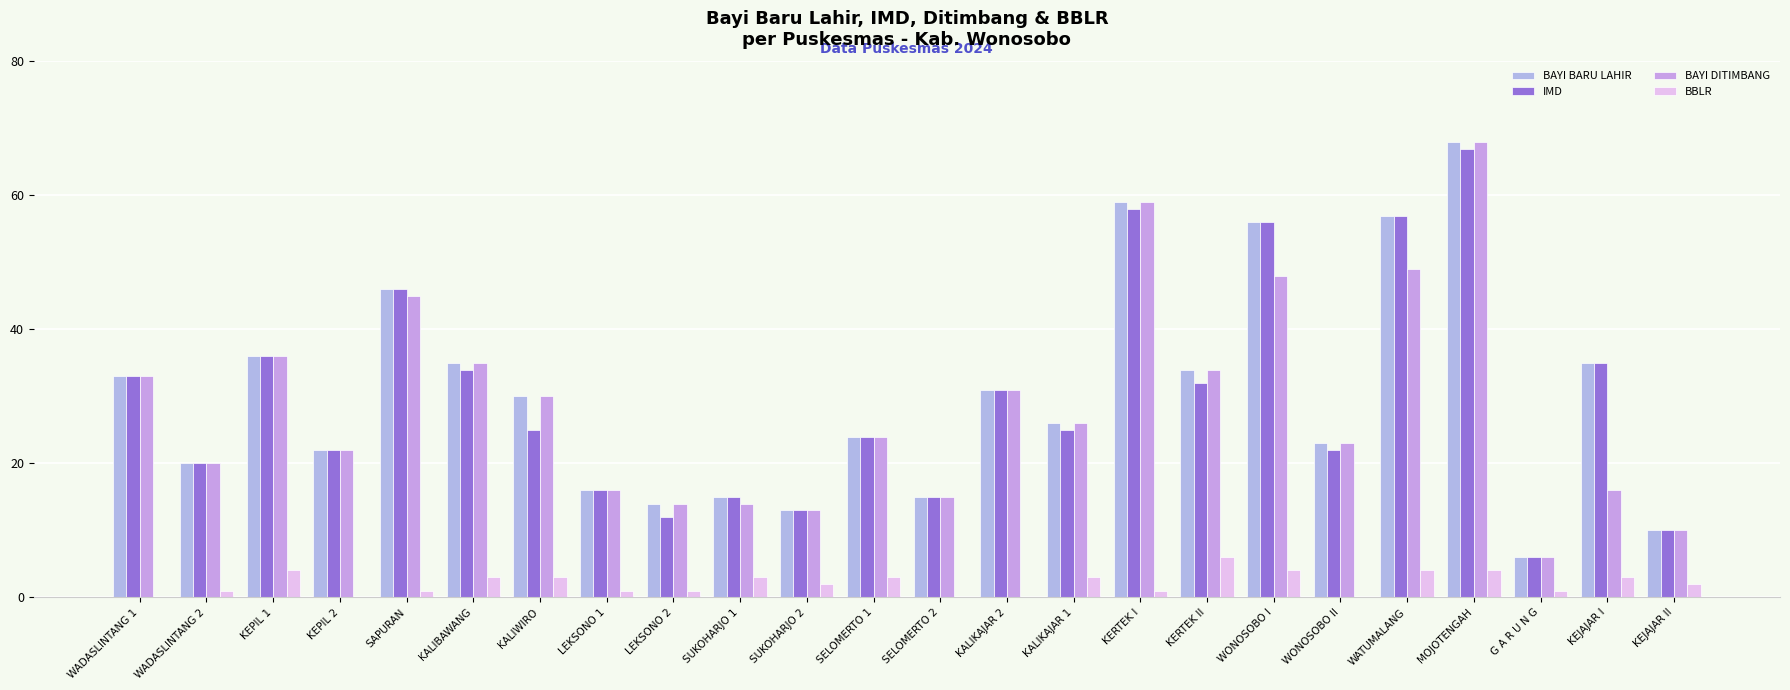

List the series in order of their peak value, highest first.

BAYI BARU LAHIR, BAYI DITIMBANG, IMD, BBLR